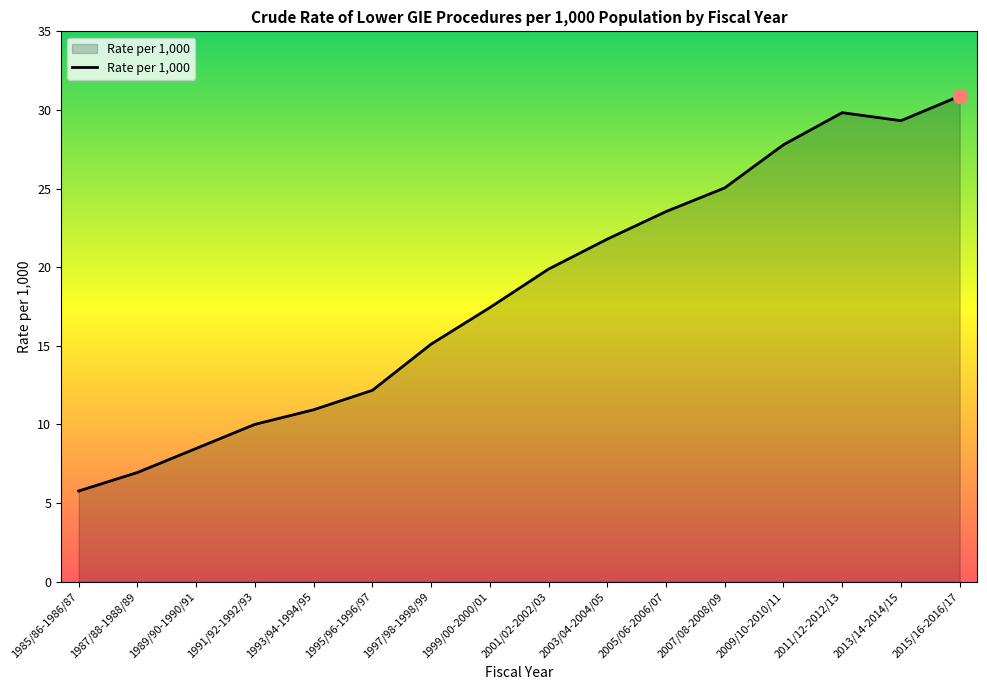

What position from the right is 1993/94-1994/95?

12